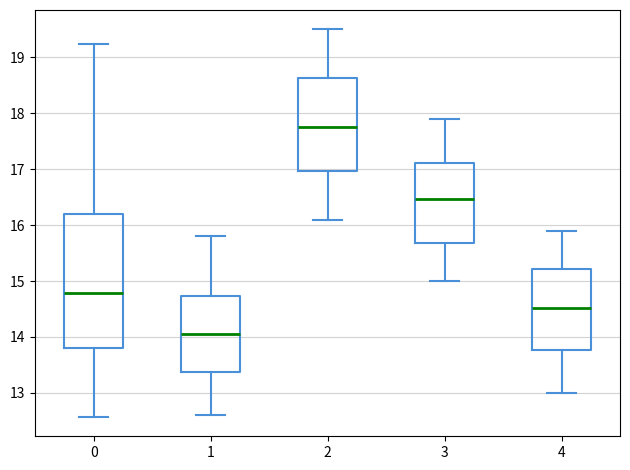

Reading left to right, transcribe this box plot: for each box, give where its median line is, the range the box spans, and where its two whiskers end, as read against the y-axis. The values are not printed on the chart, so give them approximately, as read against the axis.

0: median 14.8, box 13.8 to 16.2, whiskers 12.6 to 19.2
1: median 14.1, box 13.4 to 14.7, whiskers 12.6 to 15.8
2: median 17.8, box 17.0 to 18.6, whiskers 16.1 to 19.5
3: median 16.5, box 15.7 to 17.1, whiskers 15.0 to 17.9
4: median 14.5, box 13.8 to 15.2, whiskers 13.0 to 15.9